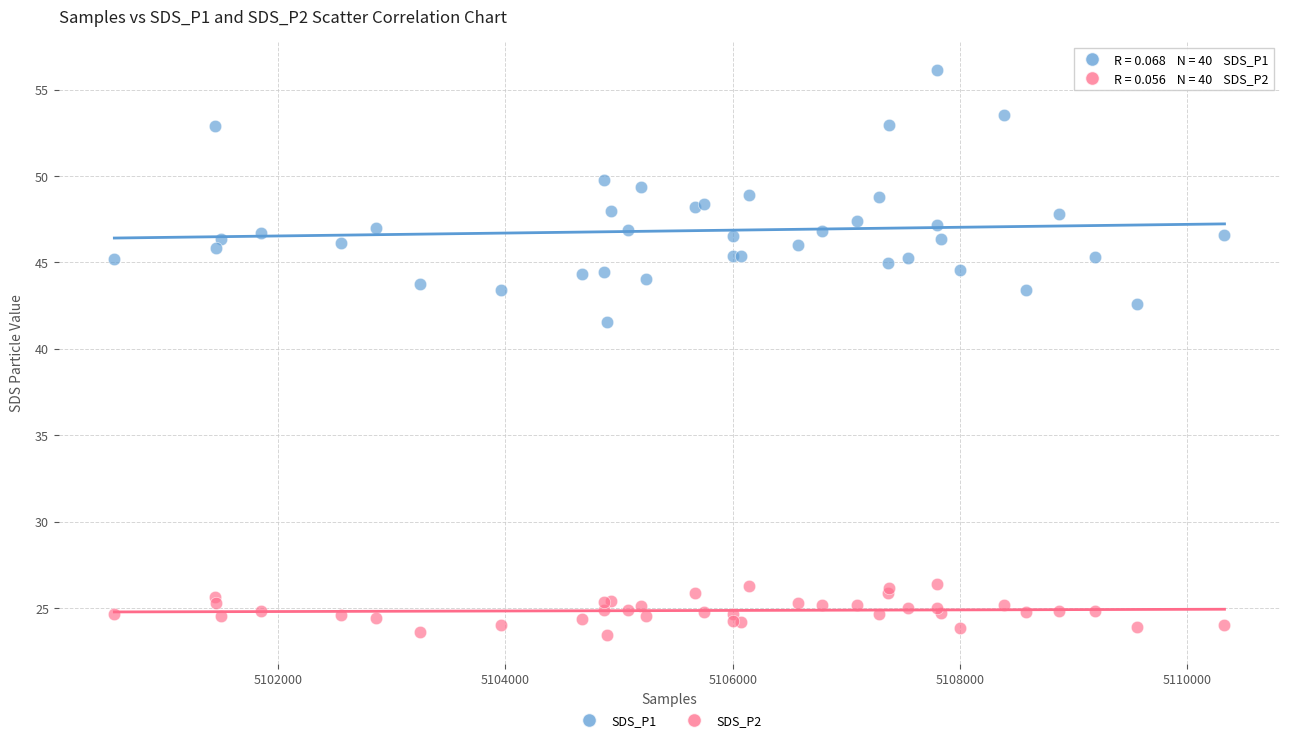

Across all series, what Y value is closest to 39?

41.5